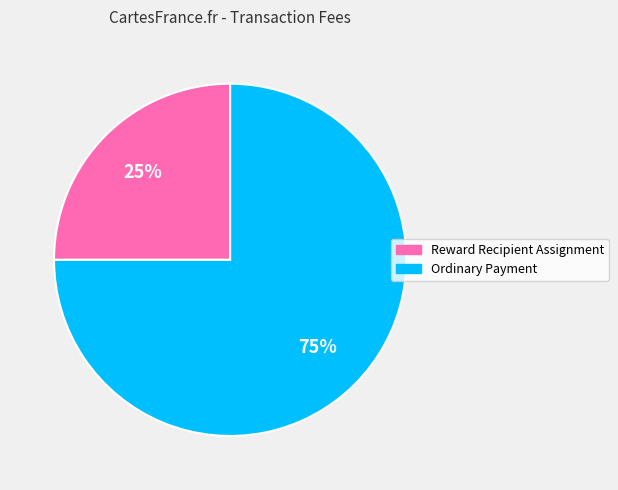

Is Ordinary Payment the majority of the pie?

Yes